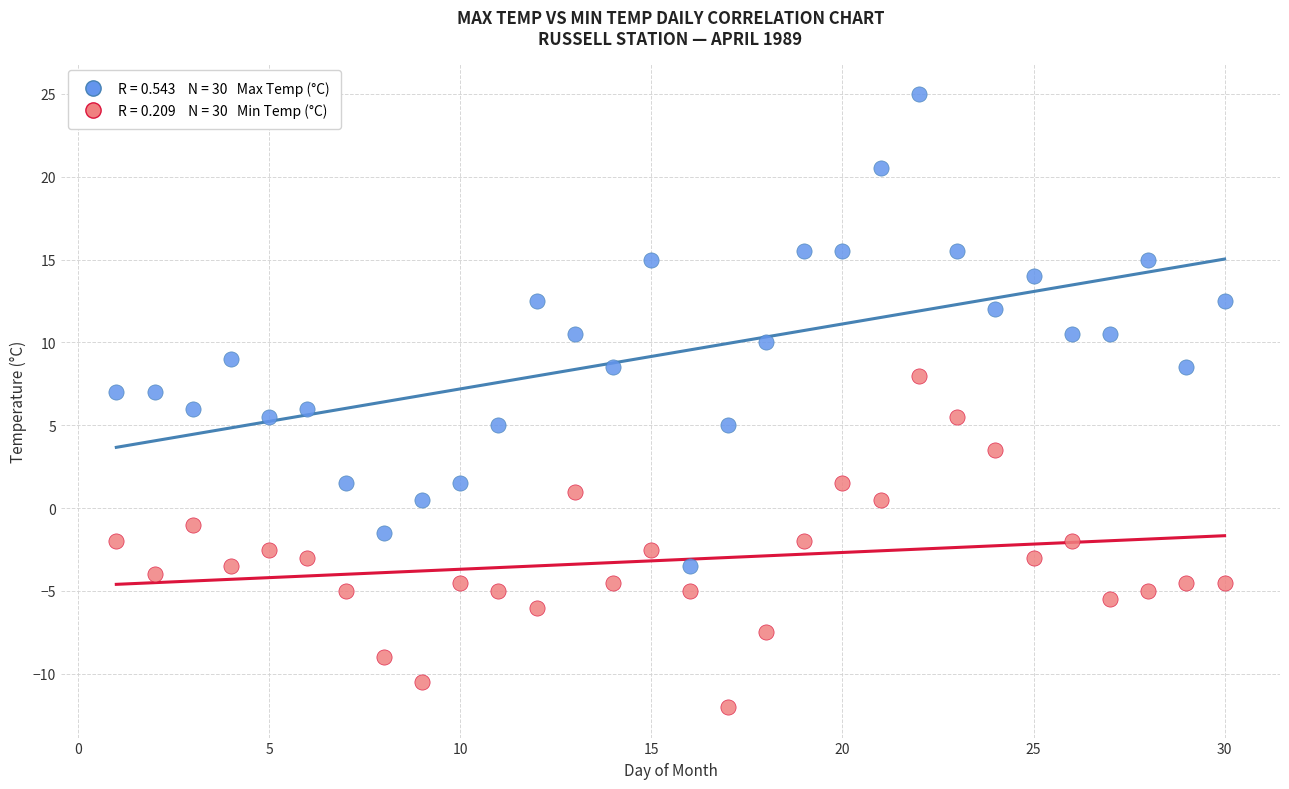

Across all data points, what is the range of Y values (max minus min)?

37.0